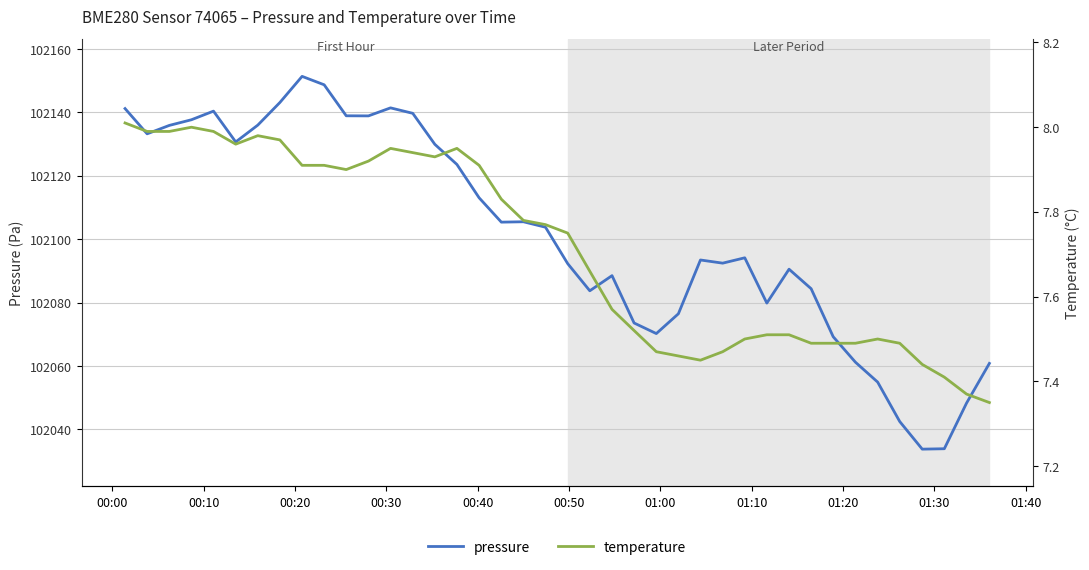

What is the lowest value of the pressure series?

102033.8